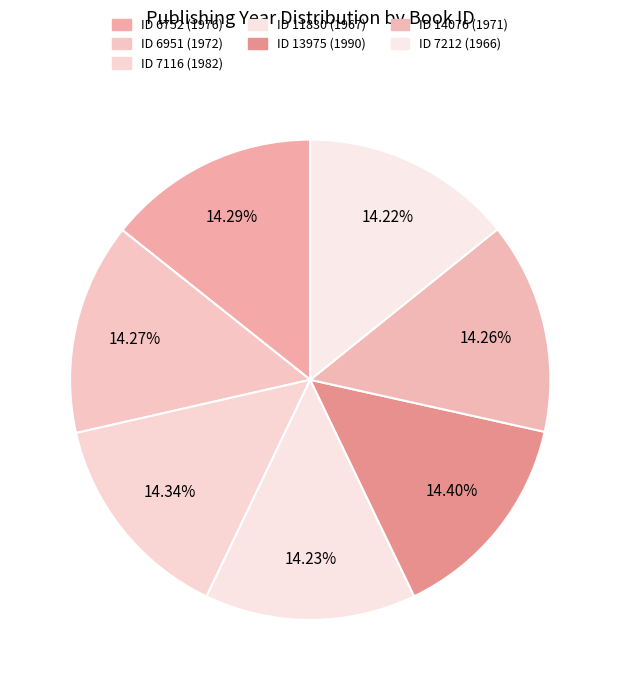

How many segments does this pie chart have?

7